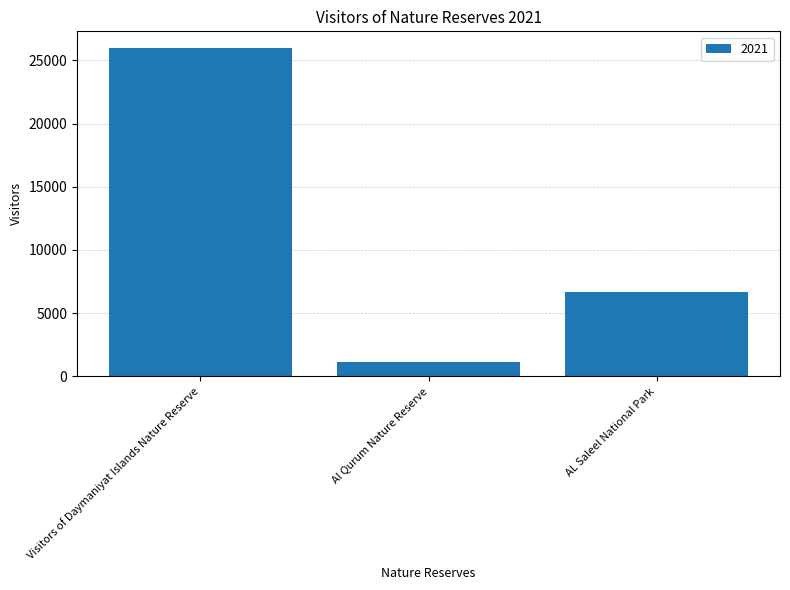

What is the greatest value displayed?

25998